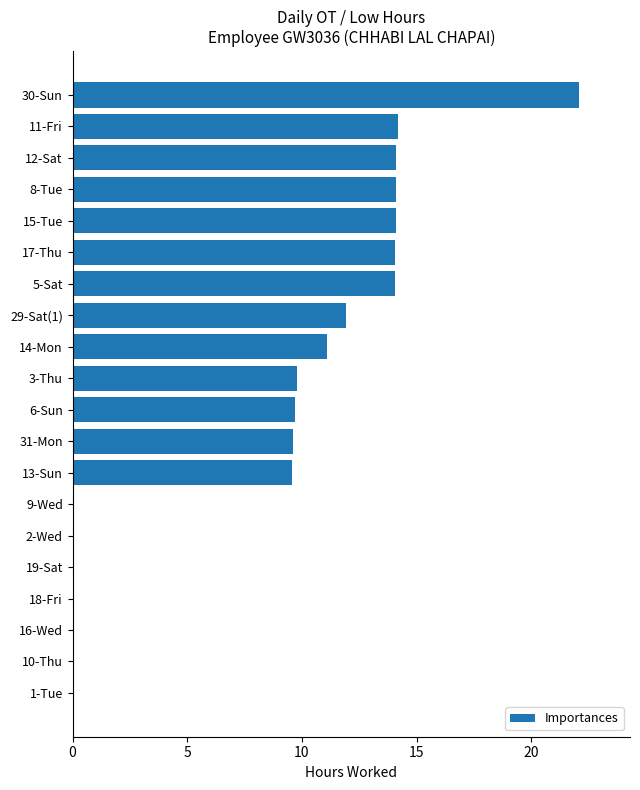

True or false: the data shows 0.0 at 19-Sat.

True